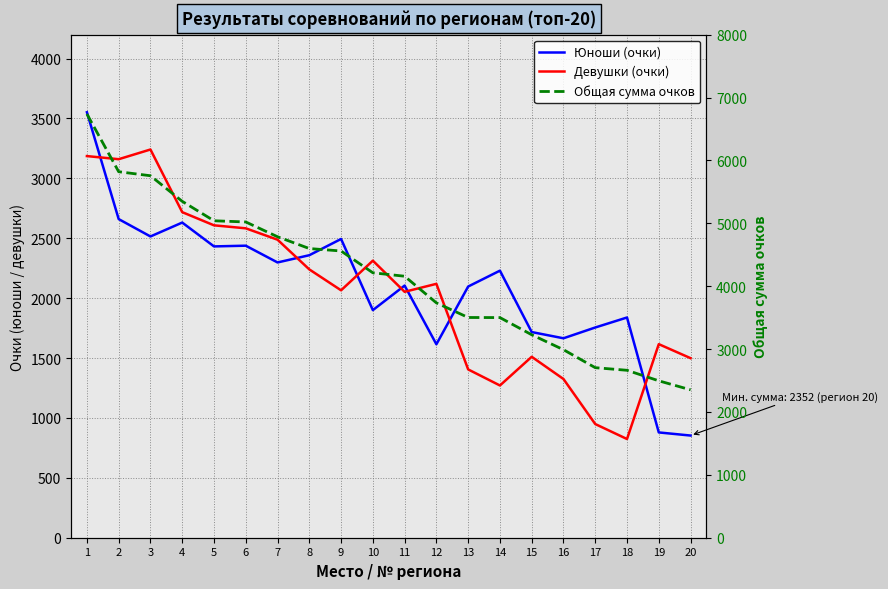

Does the chart have visible grid lines?

Yes